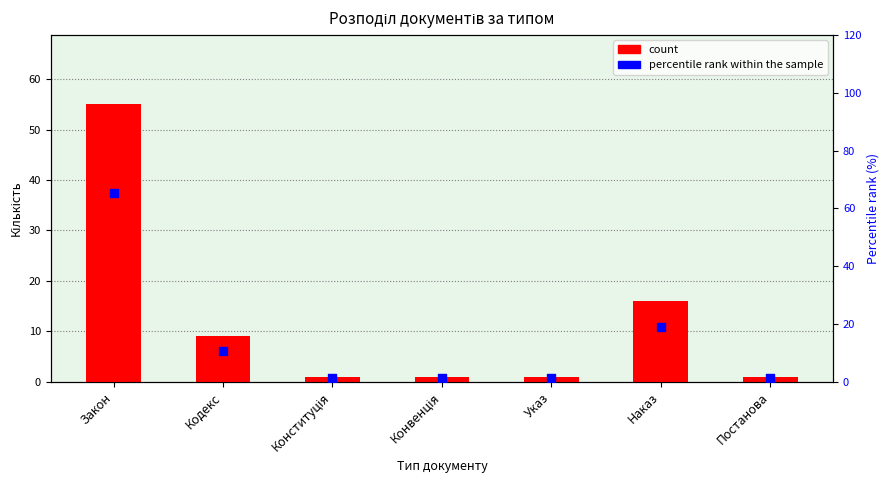

Is the value of percentile rank within the sample at Конституція greater than the value of count at Указ?

Yes